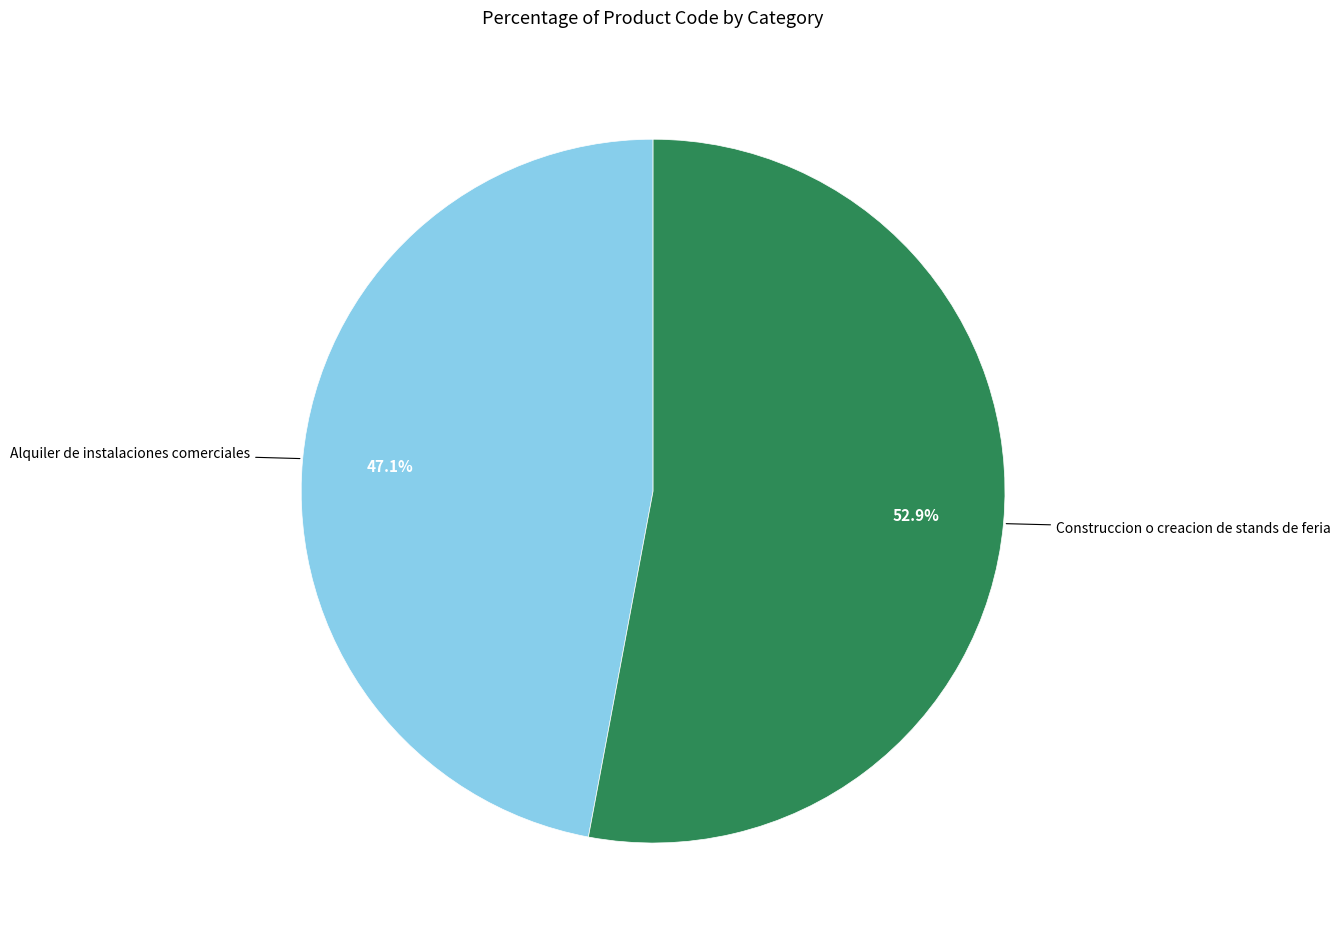

To the nearest percent, what is the combined percentage of Alquiler de instalaciones comerciales and Construccion o creacion de stands de feria?

100%